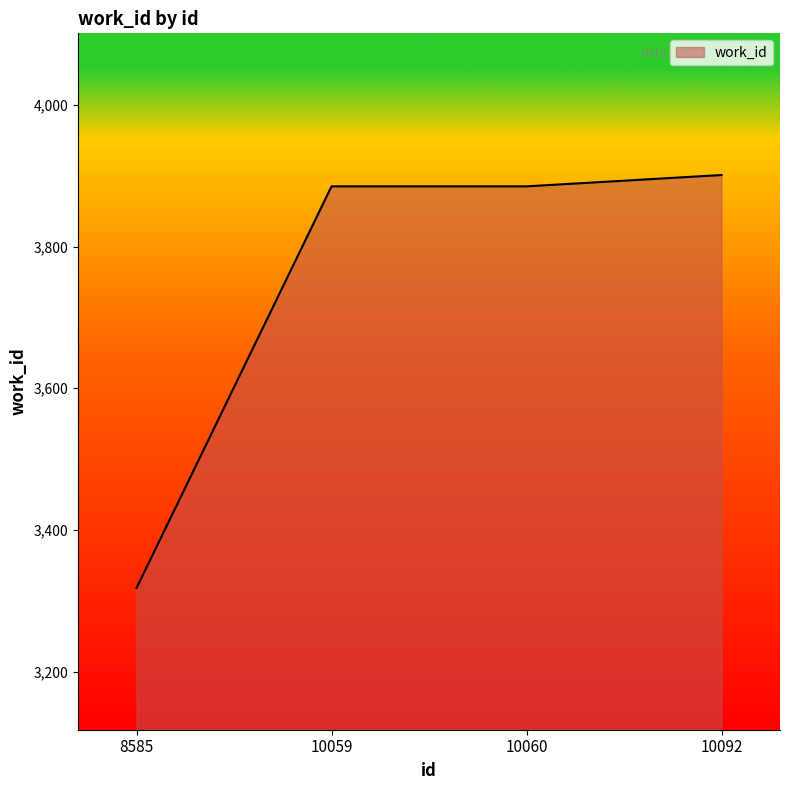

What is the maximum value shown in the chart?

3901